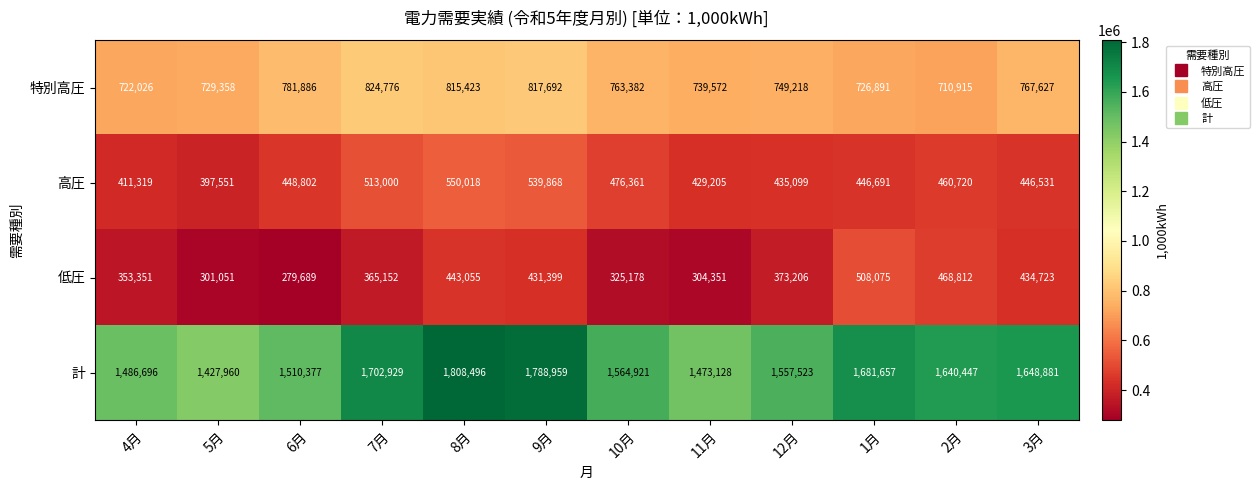

The 特別高圧 series shows 1375048 at 3月. True or false?

False